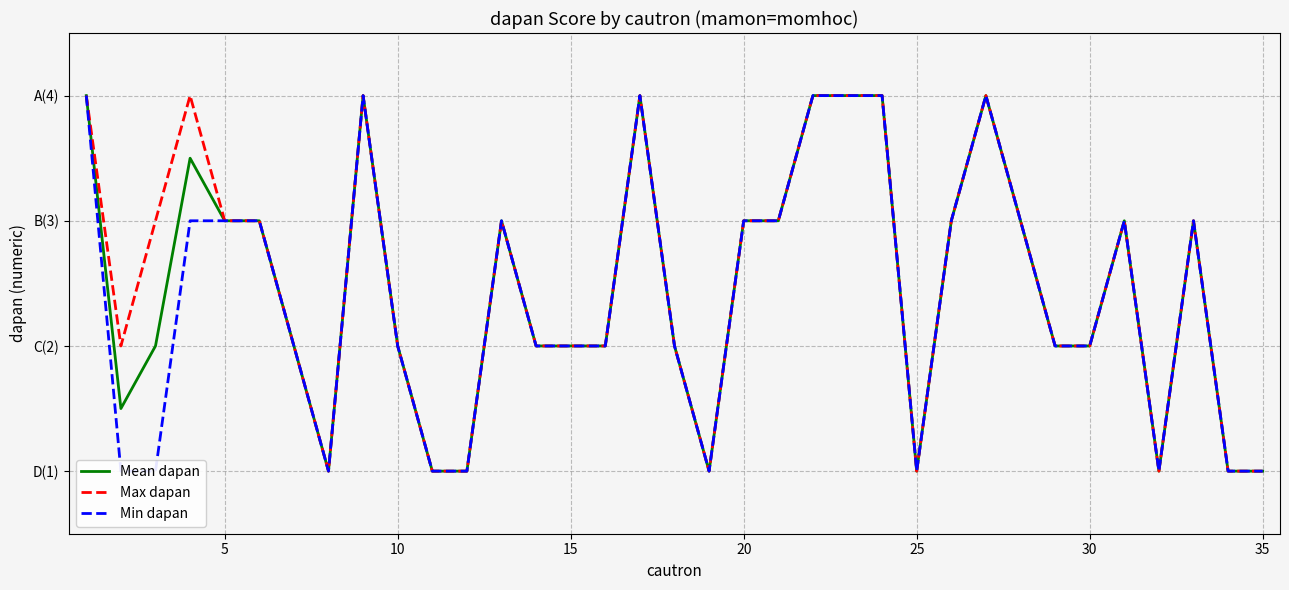

Reading left to right, list all the values displayed in this chart.

Mean dapan: 4.0	1.5	2.0	3.5	3.0	3.0	2.0	1.0	4.0	2.0	1.0	1.0	3.0	2.0	2.0	2.0	4.0	2.0	1.0	3.0	3.0	4.0	4.0	4.0	1.0	3.0	4.0	3.0	2.0	2.0	3.0	1.0	3.0	1.0	1.0
Max dapan: 4.0	2.0	3.0	4.0	3.0	3.0	2.0	1.0	4.0	2.0	1.0	1.0	3.0	2.0	2.0	2.0	4.0	2.0	1.0	3.0	3.0	4.0	4.0	4.0	1.0	3.0	4.0	3.0	2.0	2.0	3.0	1.0	3.0	1.0	1.0
Min dapan: 4.0	1.0	1.0	3.0	3.0	3.0	2.0	1.0	4.0	2.0	1.0	1.0	3.0	2.0	2.0	2.0	4.0	2.0	1.0	3.0	3.0	4.0	4.0	4.0	1.0	3.0	4.0	3.0	2.0	2.0	3.0	1.0	3.0	1.0	1.0